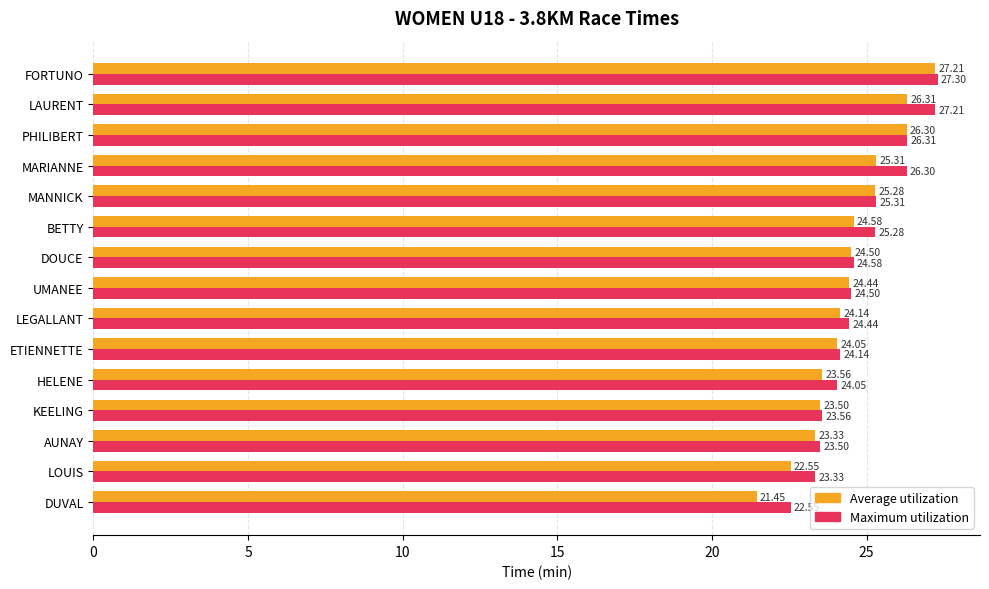

Where is Maximum utilization nearest to the value 24?

HELENE